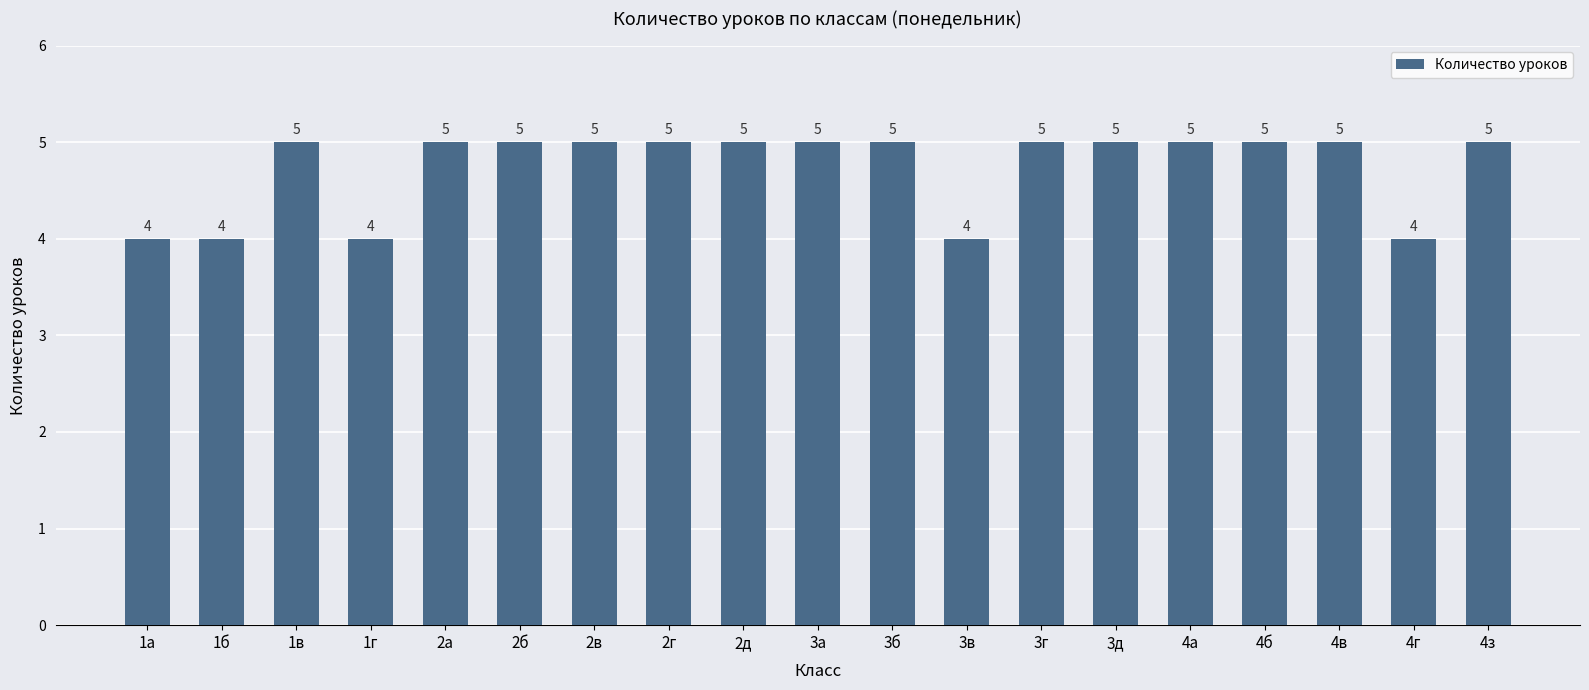

How many series are shown in this chart?

1